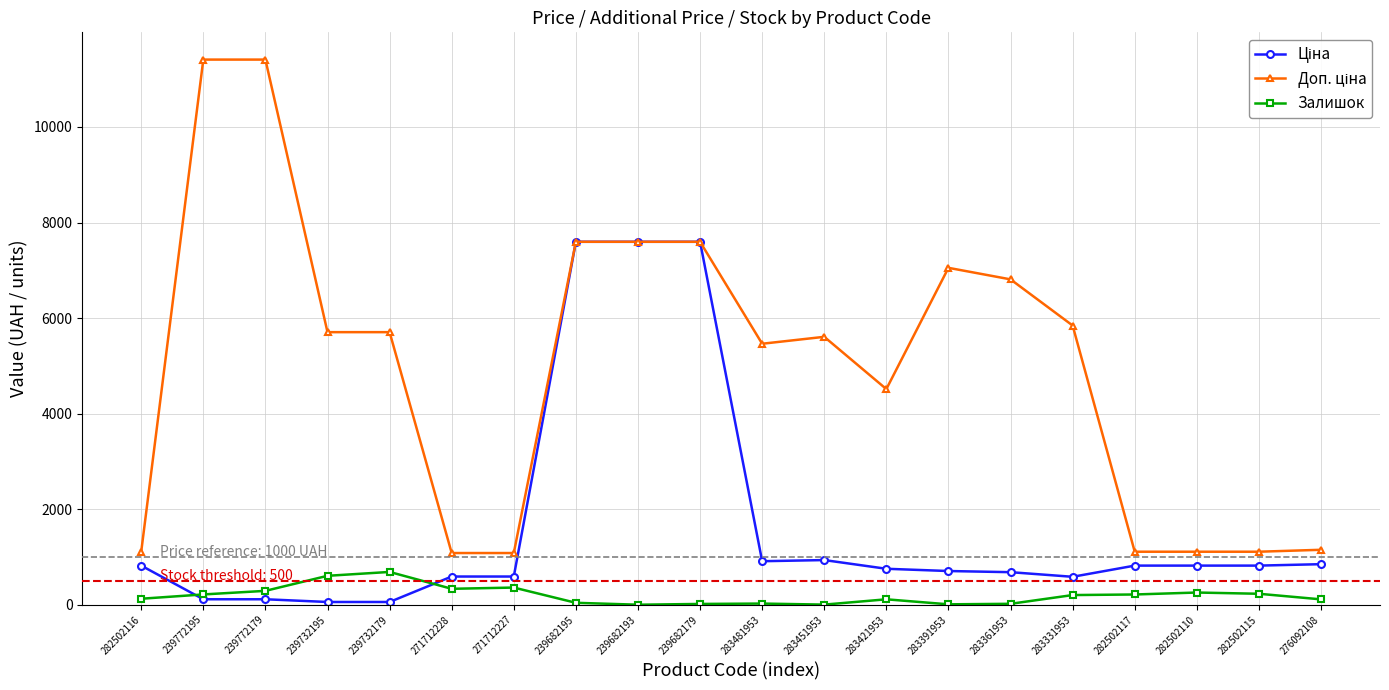

Does the chart have visible grid lines?

Yes